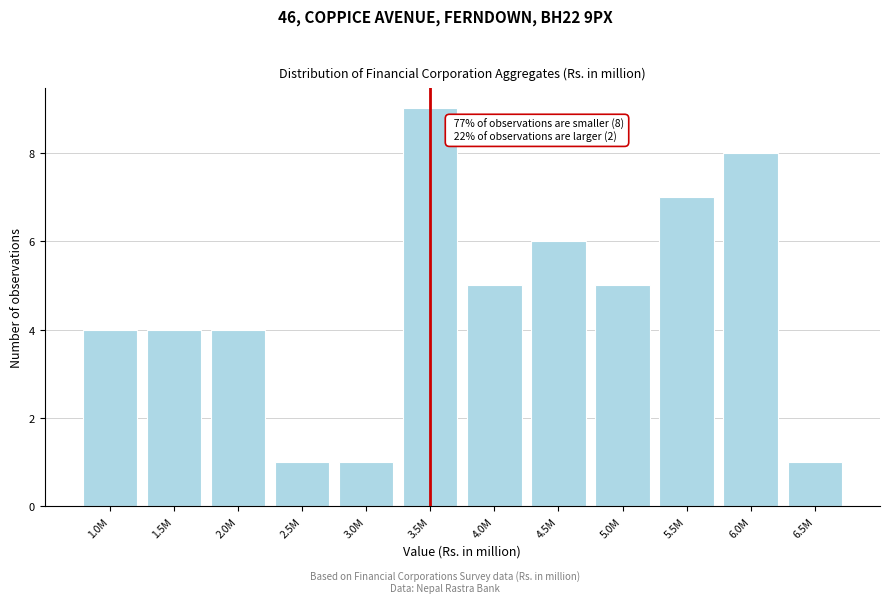

Reading left to right, list all the values displayed in this chart.

4	4	4	1	1	9	5	6	5	7	8	1